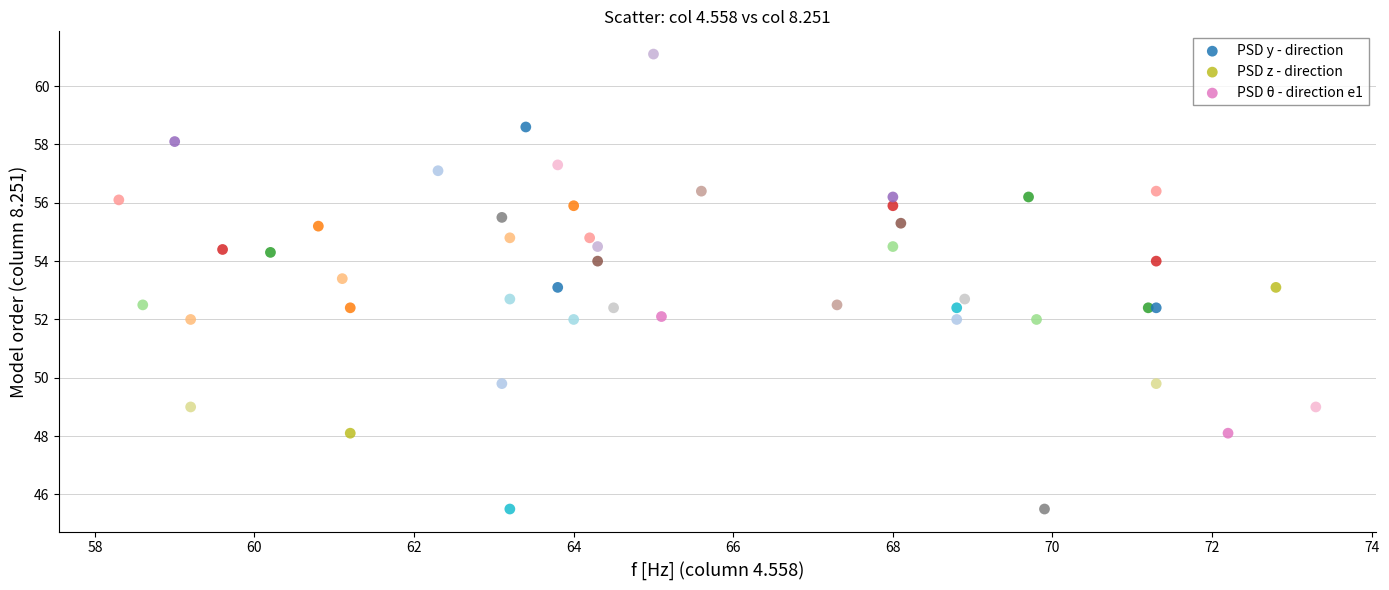

What are all the series names shown in the legend?

PSD y - direction, PSD z - direction, PSD θ - direction e1